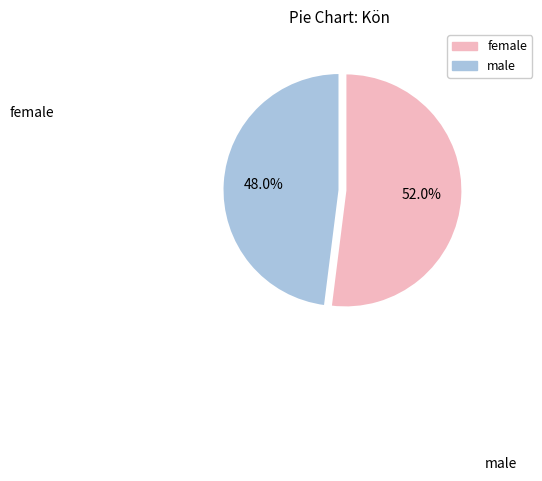

Which has a higher value, male or female?

male